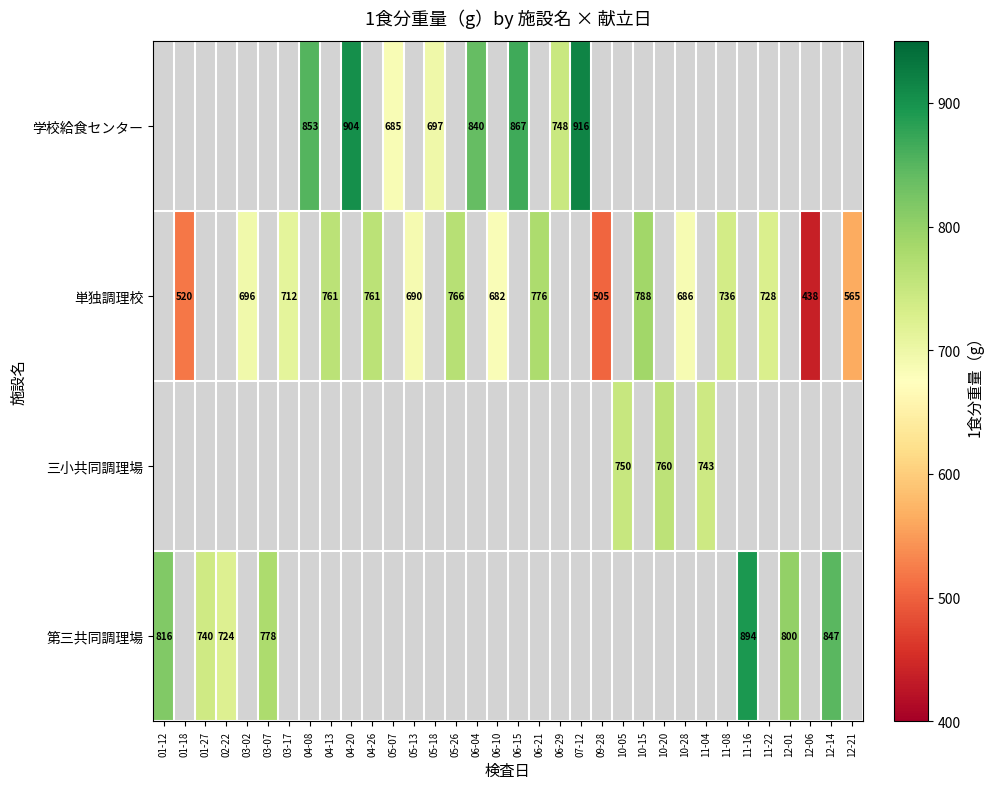

What is the greatest value displayed?

916.0